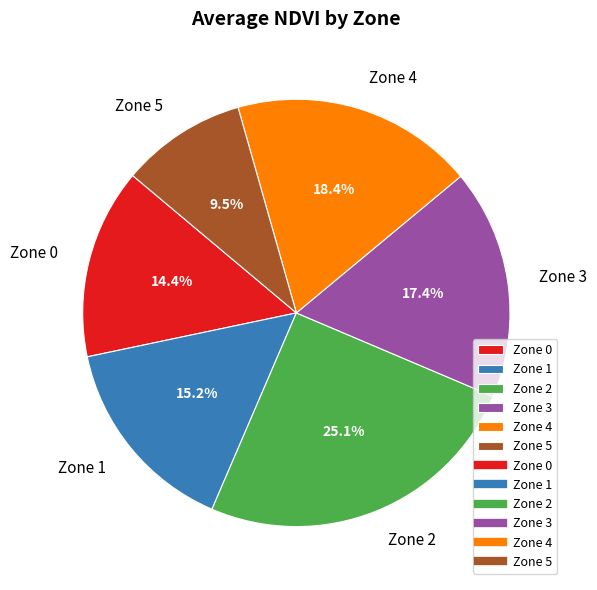

Which category has the biggest portion of the pie?

Zone 2